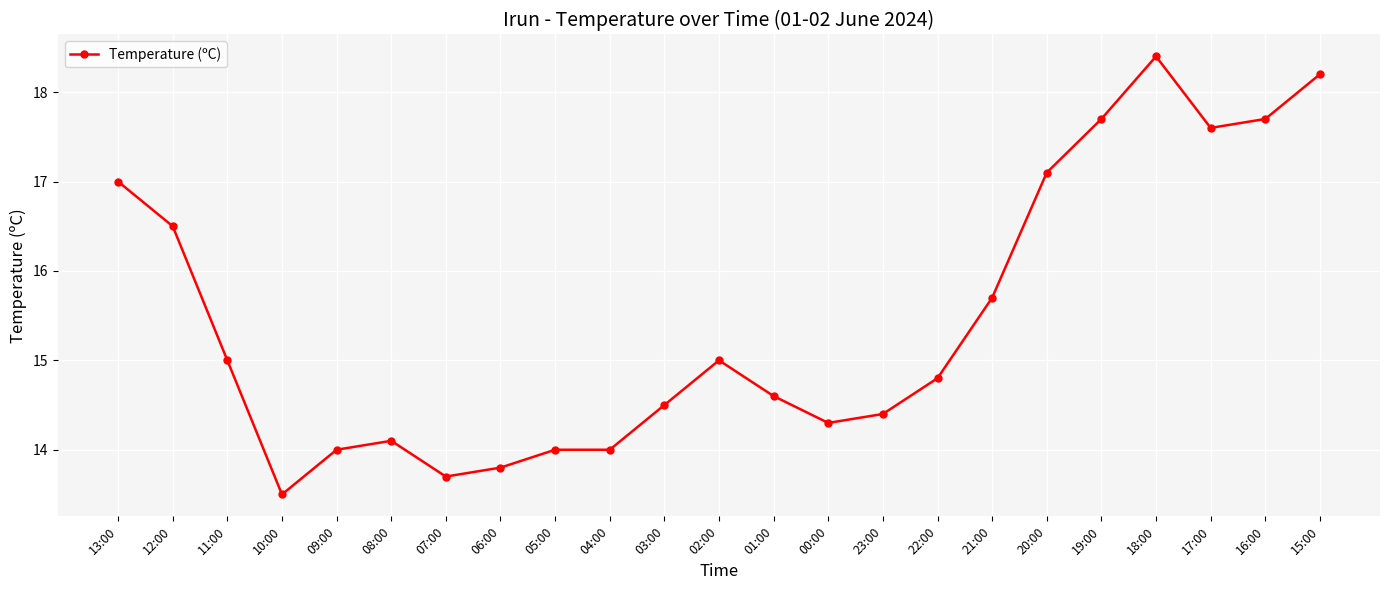

Reading right to left, list all the values displayed in this chart.

18.2	17.7	17.6	18.4	17.7	17.1	15.7	14.8	14.4	14.3	14.6	15.0	14.5	14.0	14.0	13.8	13.7	14.1	14.0	13.5	15.0	16.5	17.0